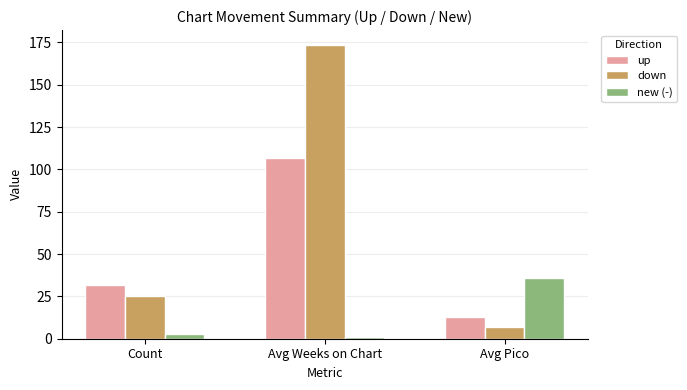

Rank the categories by new (-) value from highest to lowest.

Avg Pico, Count, Avg Weeks on Chart